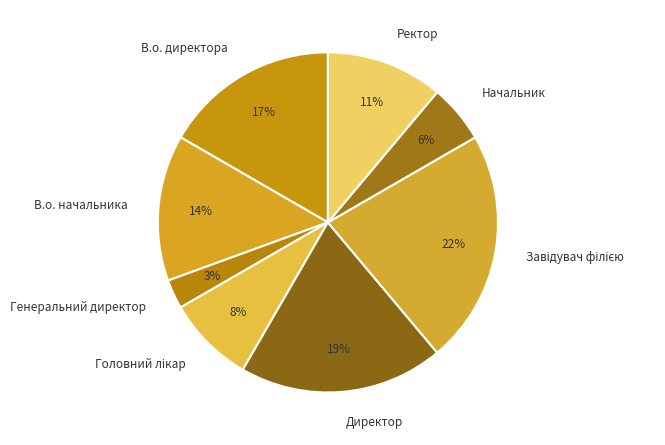

What percentage is the Директор slice, to the nearest percent?

19%